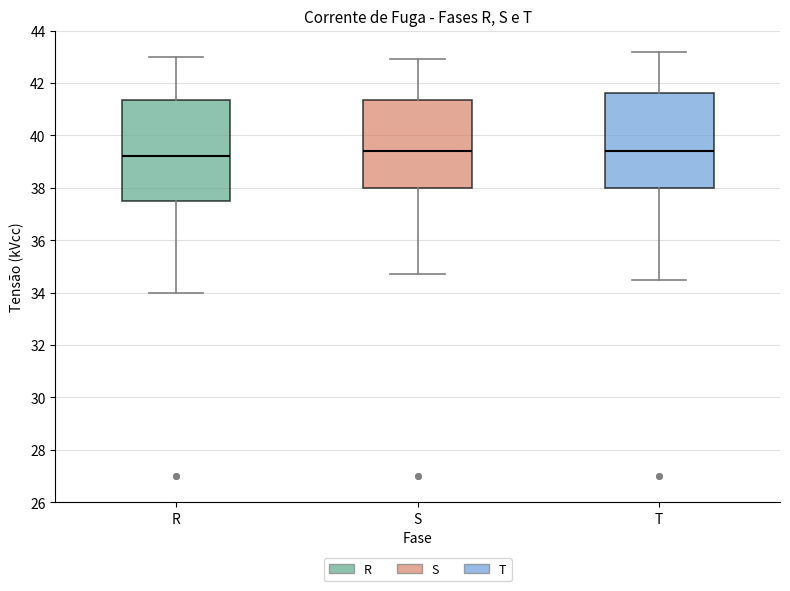

Comparing the boxes themselves (not the whiskers), which one is the tallest?

R